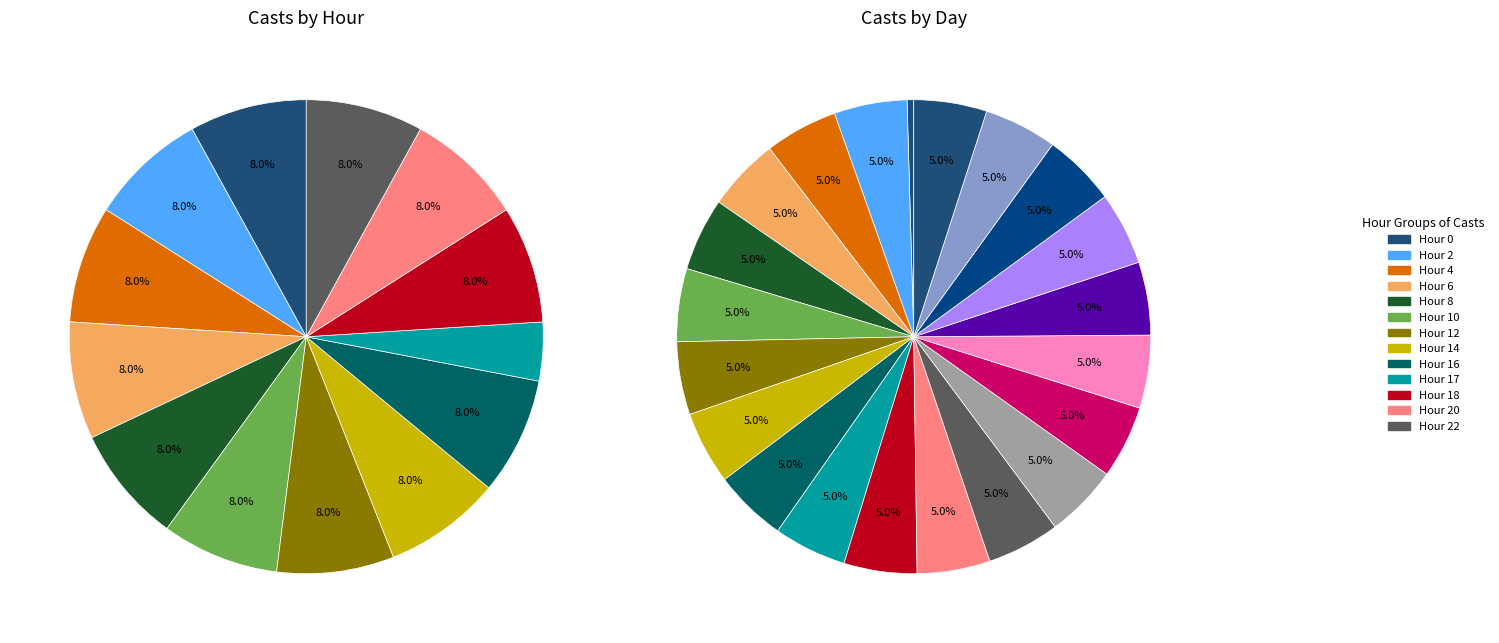

The 14 slice represents 5% of the pie. True or false?

True